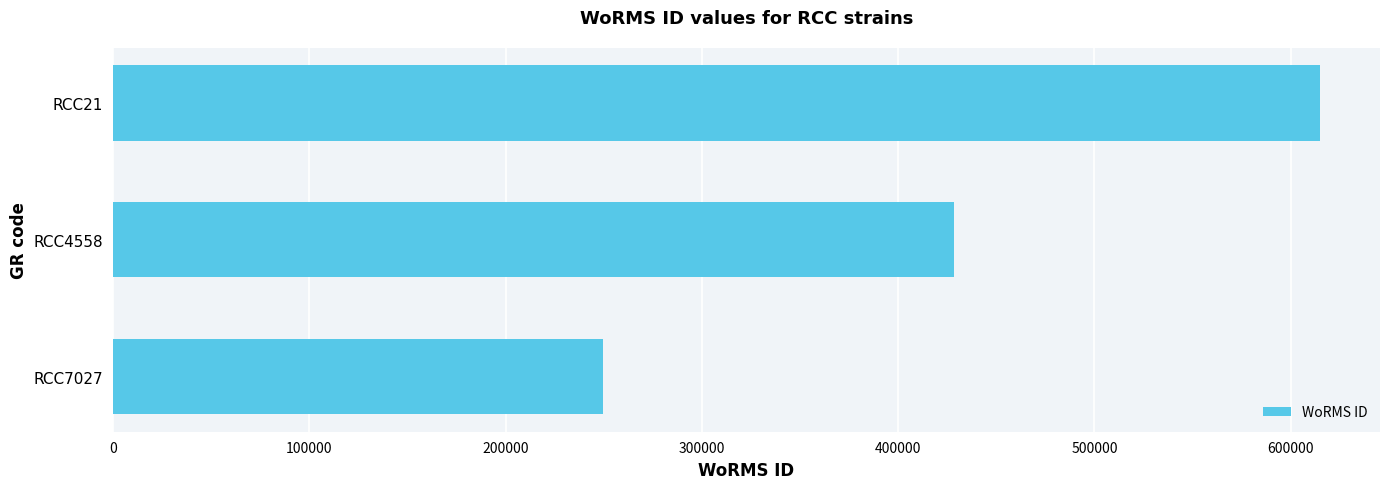

Does the chart contain stacked bars?

No